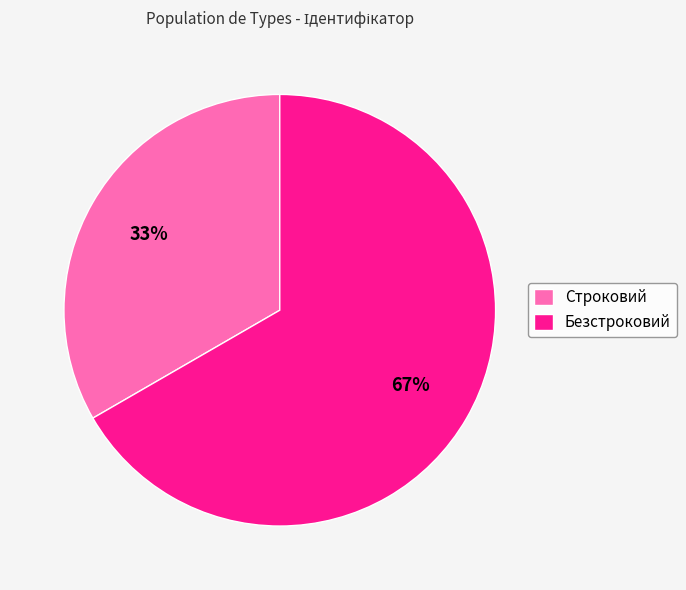

Count the number of slices in the pie.

2